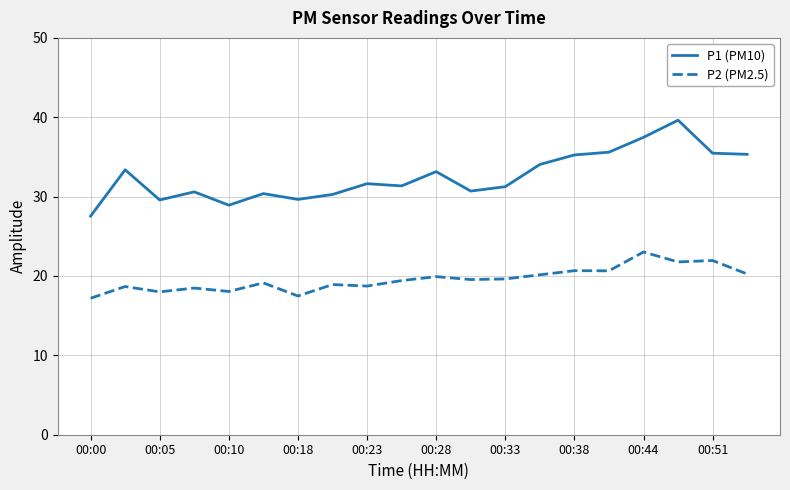

What is the difference between the maximum and minimum values in the P2 (PM2.5) series?

5.8